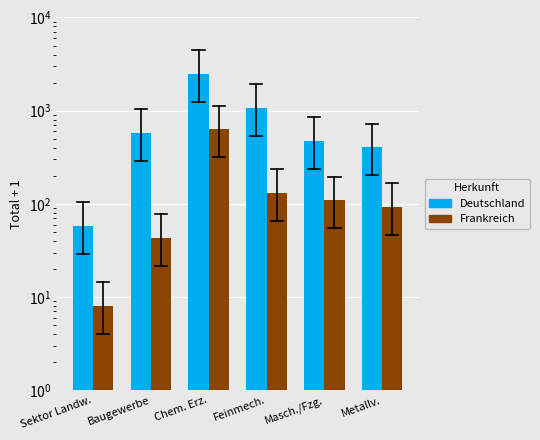

What is the minimum value for Frankreich?

8